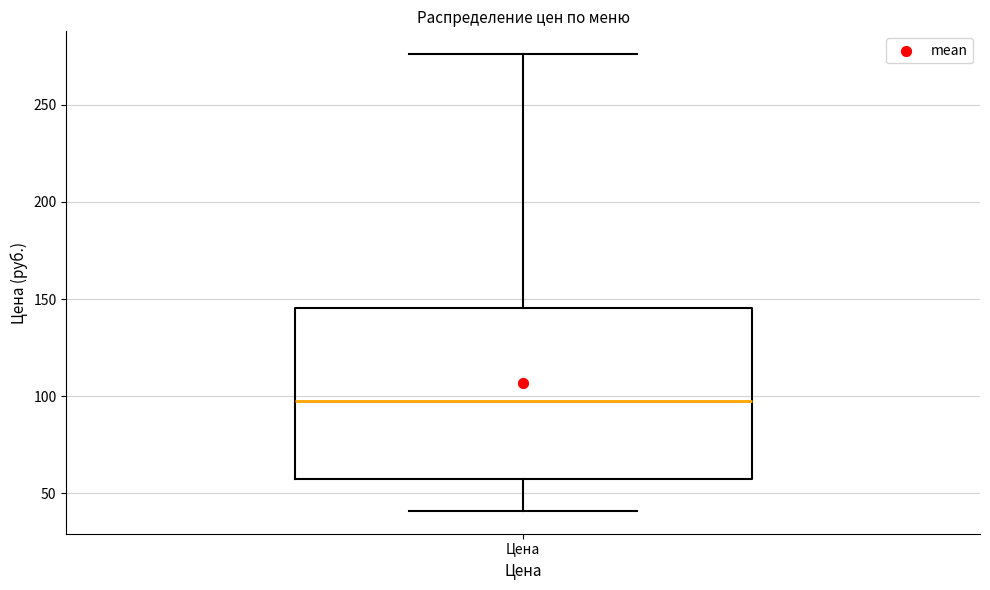

Read this box plot against the y-axis: the position of the median line, the range covered by the box, and the ends of both whiskers. The values are not printed on the chart, so give them approximately, as read against the axis.

median 100, box 55 to 145, whiskers 40 to 275